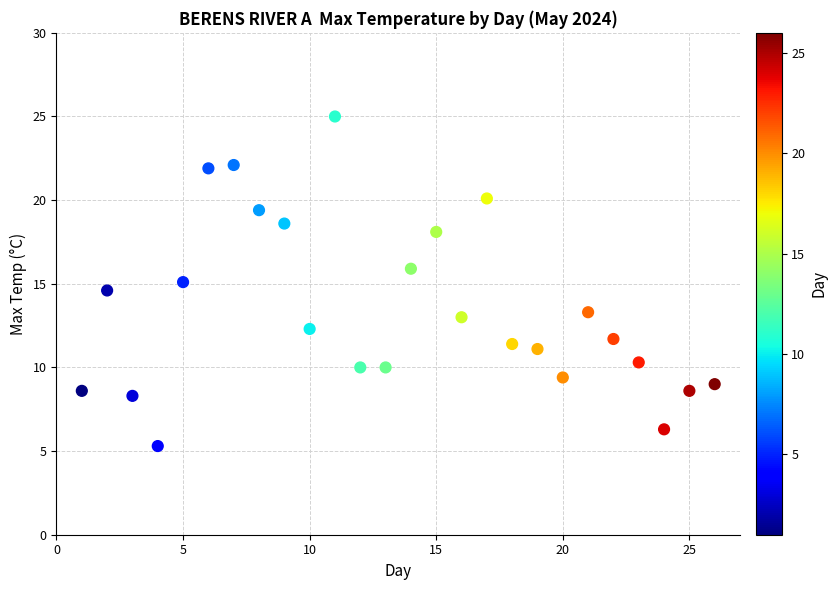

What is the range of Y values (max minus min)?

19.7